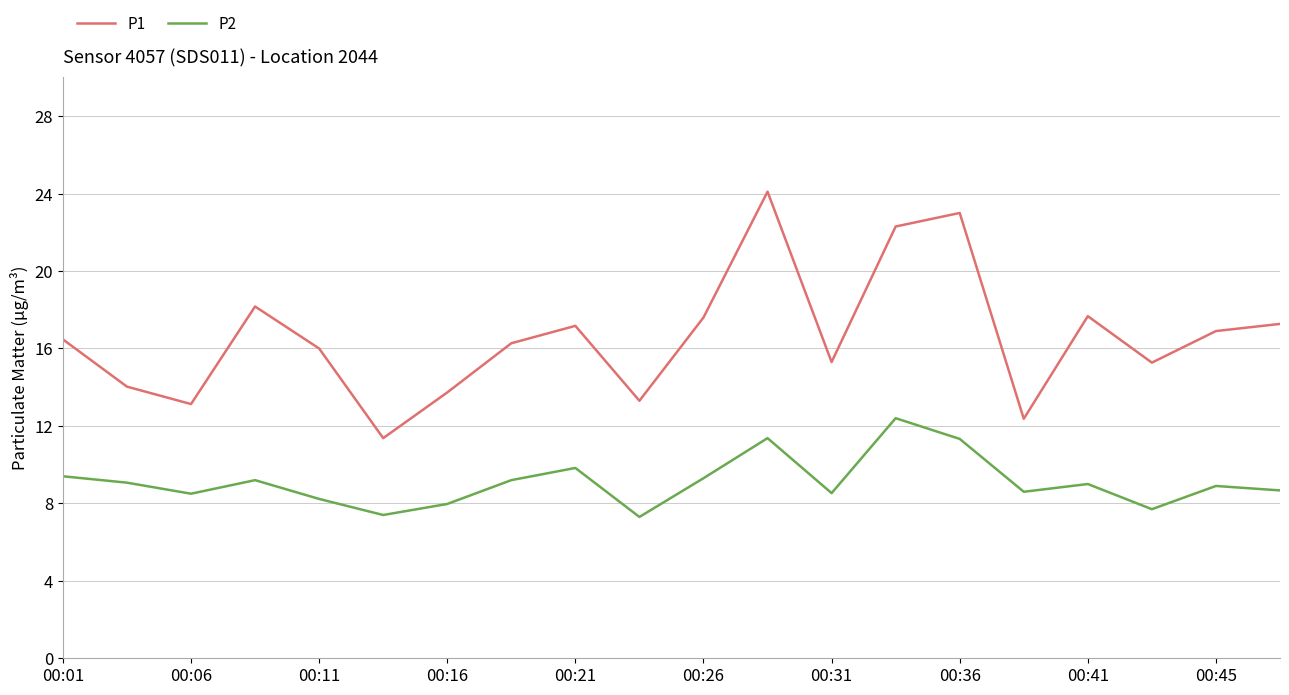

What is the sum of all P1 values?

331.4